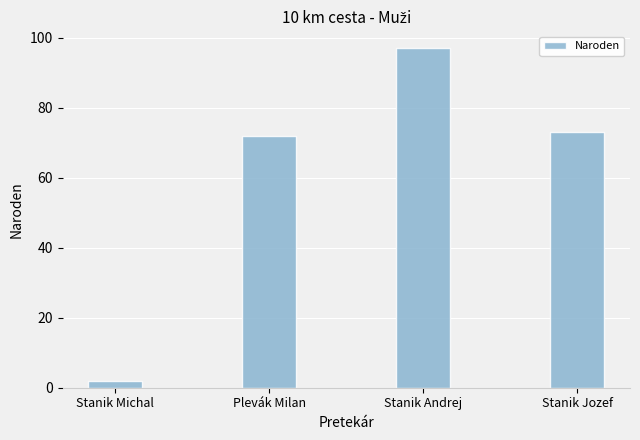

What is the average value?

61